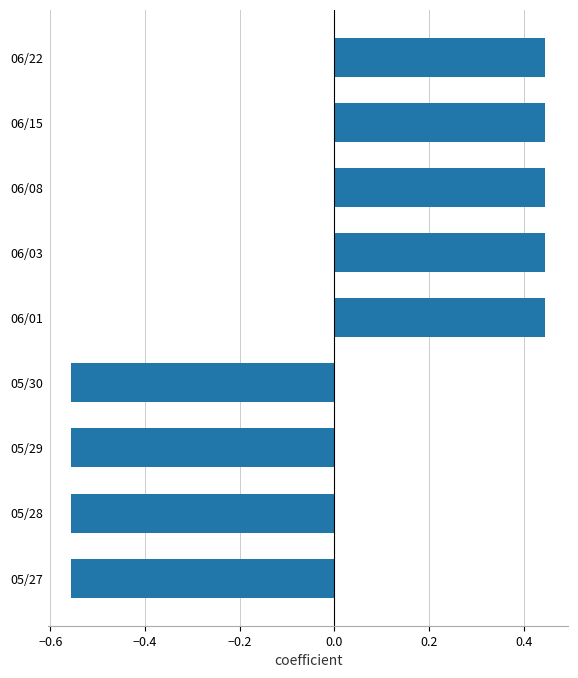

How many data points are less than 0?

4